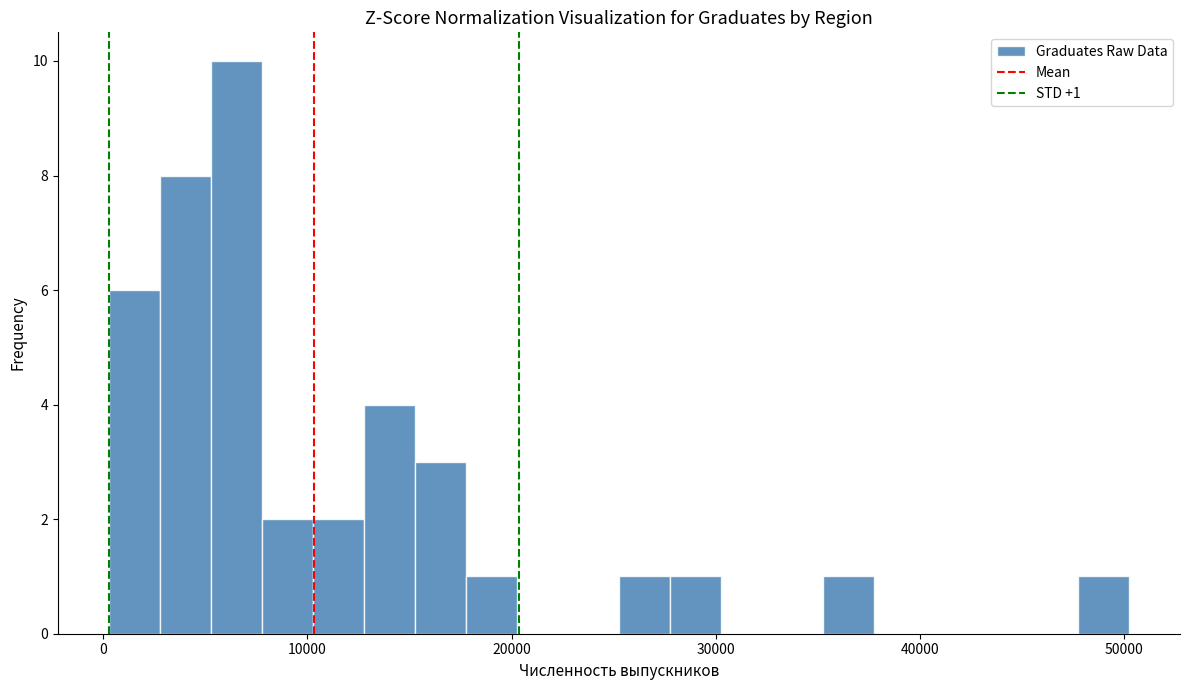

Read against the x-axis, roughly where is the centre of the tallest bar?

7000